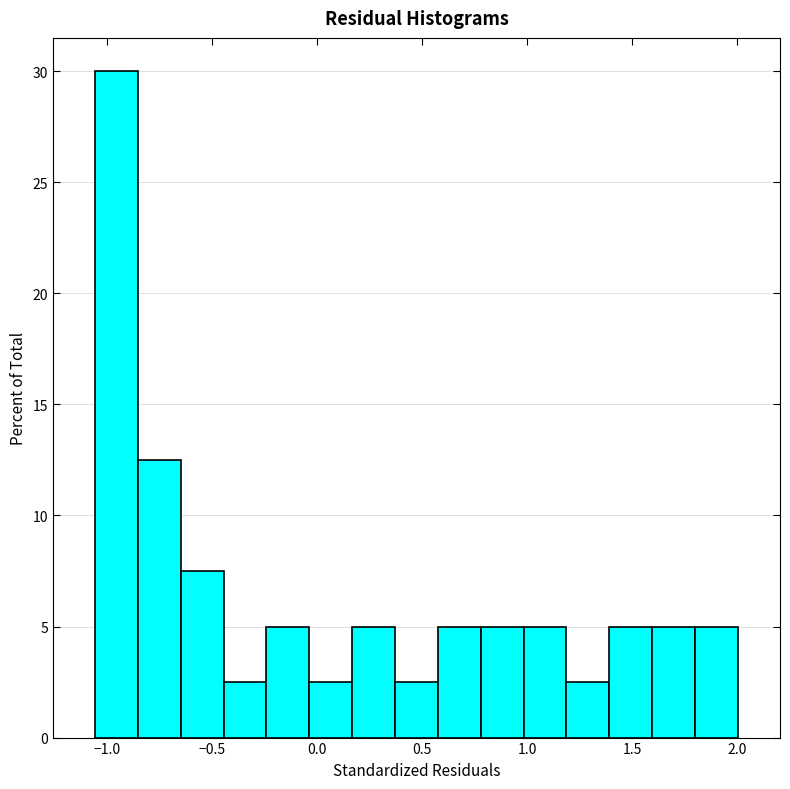

Reading left to right, list every bar in this chart as the range it spans on the x-axis followed by its height. Neither the bar edges nor the heights are printed on the chart, so give them approximately, as read against the axes.

-1.05 to -0.85: 30.0
-0.85 to -0.65: 12.5
-0.65 to -0.45: 7.5
-0.45 to -0.25: 2.5
-0.25 to -0.05: 5.0
-0.05 to 0.15: 2.5
0.15 to 0.35: 5.0
0.35 to 0.60: 2.5
0.60 to 0.80: 5.0
0.80 to 1.00: 5.0
1.00 to 1.20: 5.0
1.20 to 1.40: 2.5
1.40 to 1.60: 5.0
1.60 to 1.80: 5.0
1.80 to 2.00: 5.0